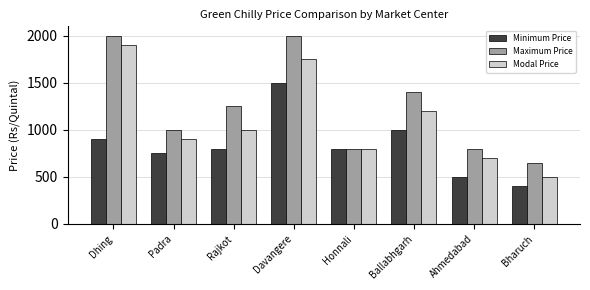

What value does the Modal Price series have at Padra?

900